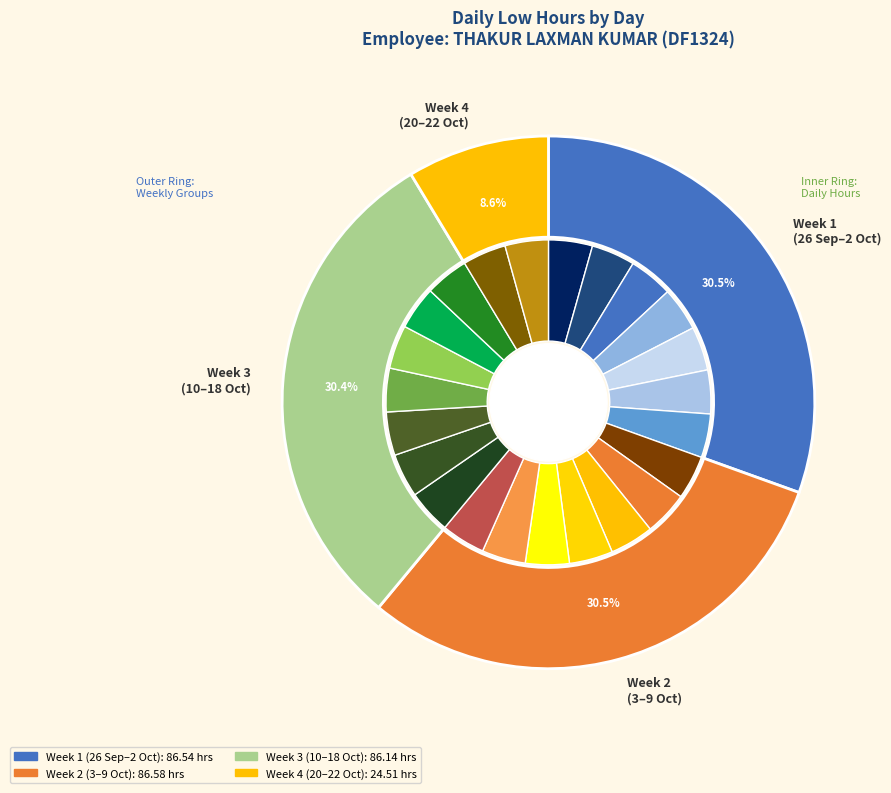

To the nearest percent, what is the average slice percentage?

4%